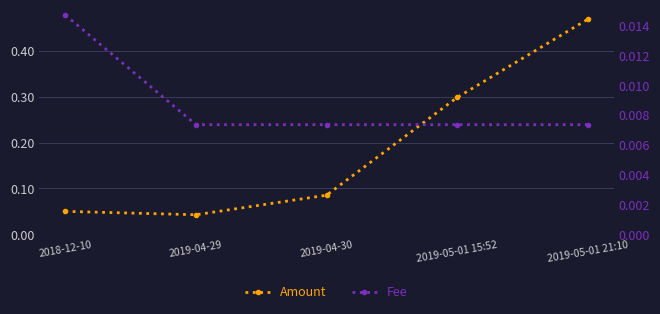

The Fee series shows 0.0 at 2018-12-10. True or false?

False